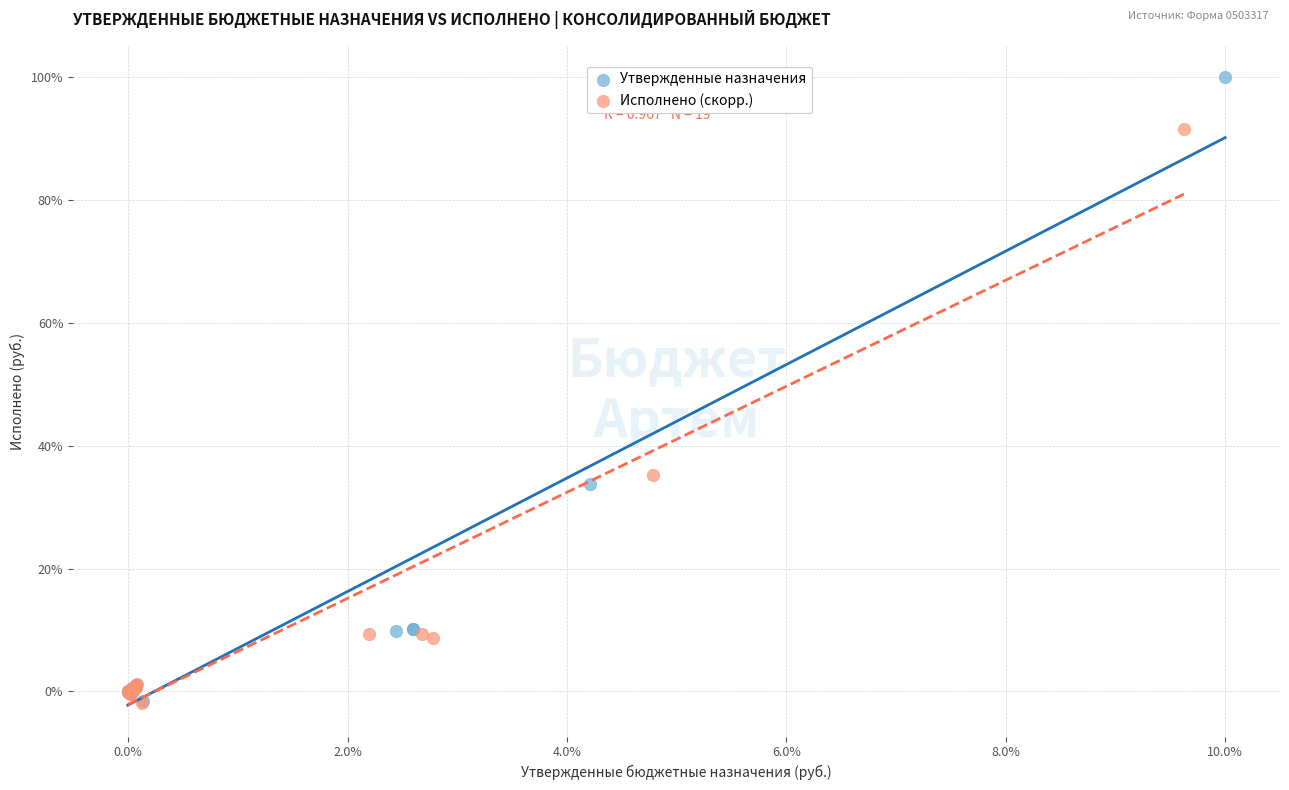

Which series has the largest Y range (max minus min)?

Утвержденные назначения